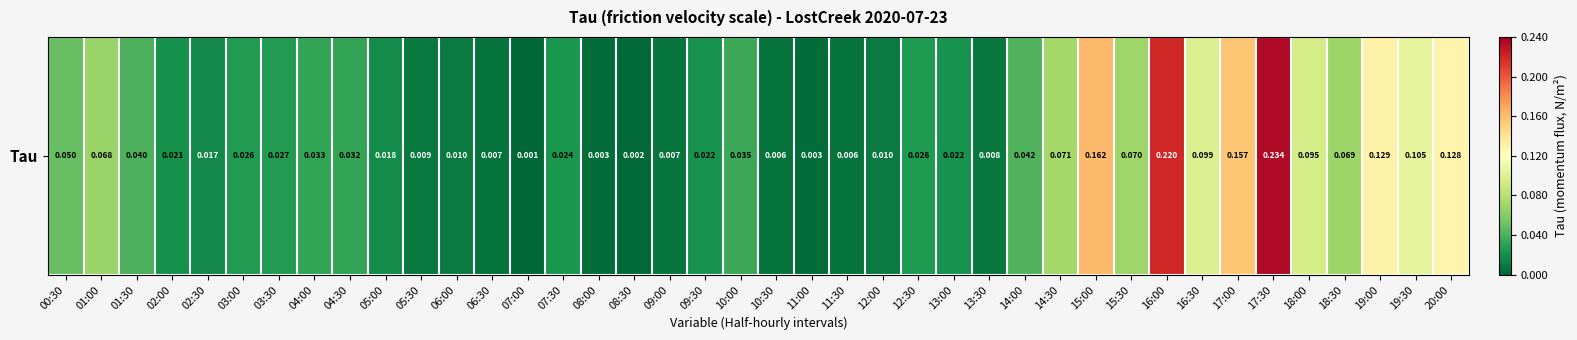

Is it true that the value at 11:30 is 0.0?

True